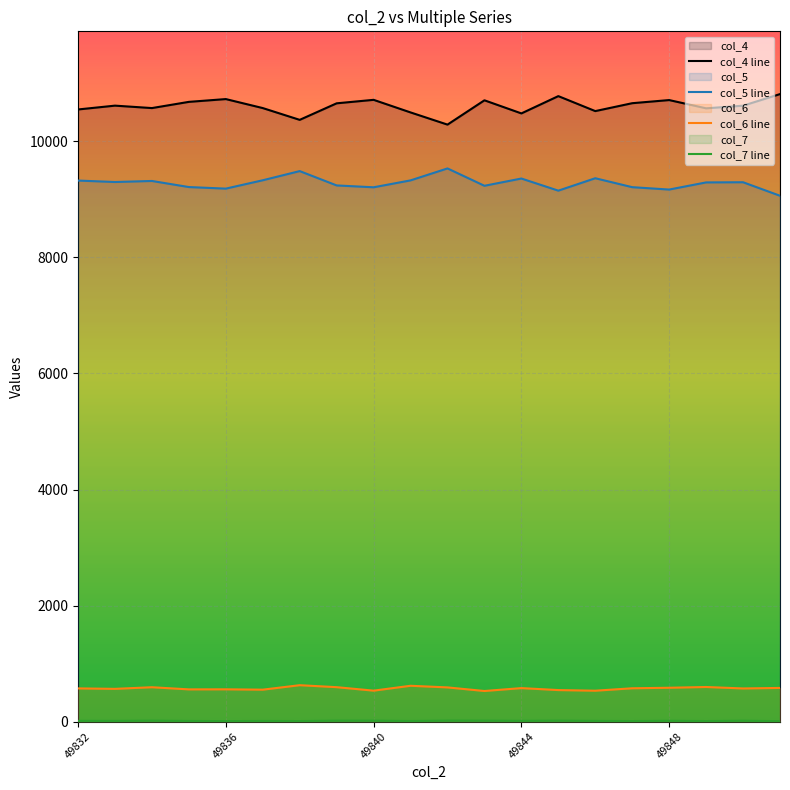

What position from the left is 49832?

1